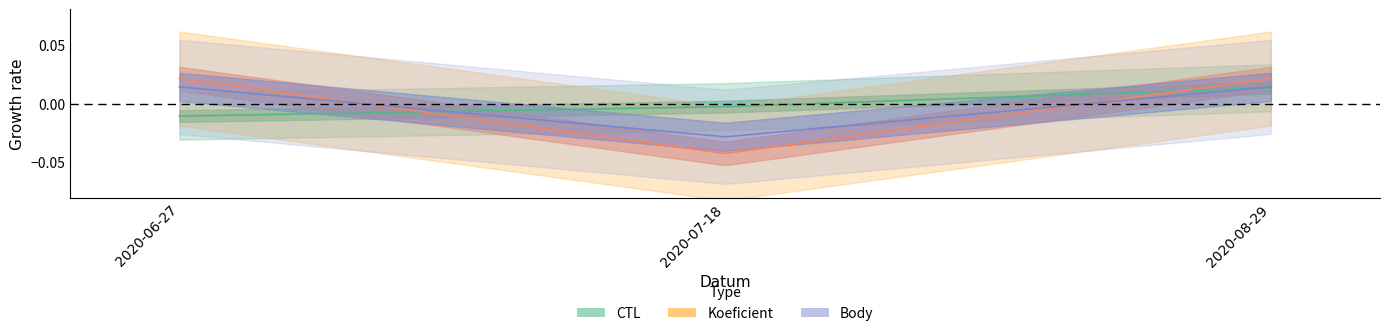

At which label is Koeficient closest to 0?

2020-06-27